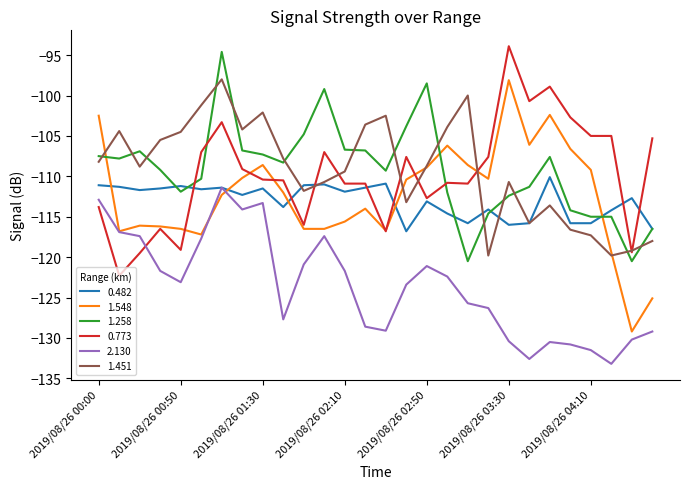

How many distinct data groups are displayed?

6